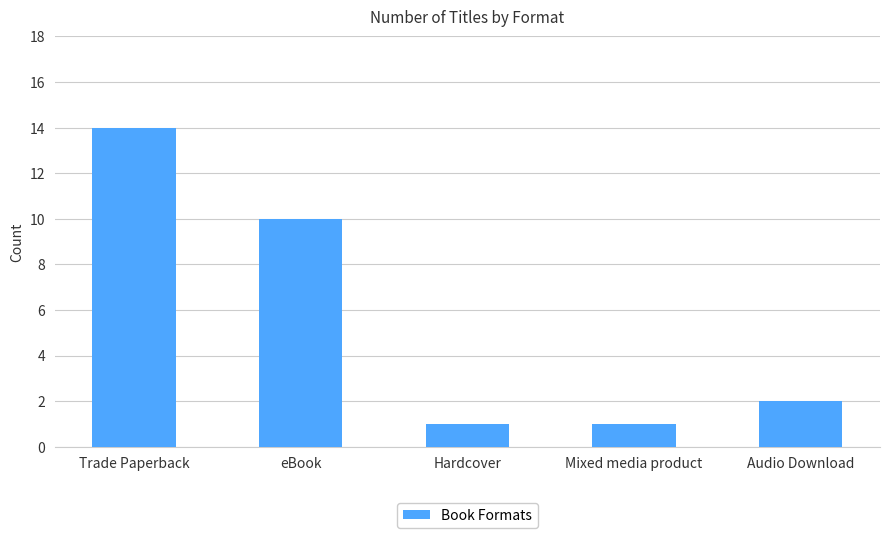

Reading right to left, list all the values displayed in this chart.

2	1	1	10	14